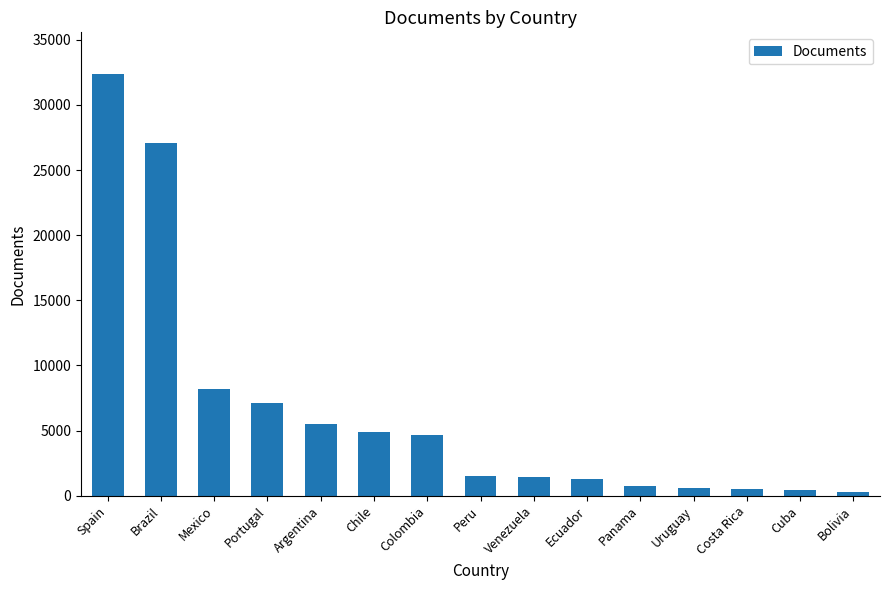

What is the greatest value displayed?

32344